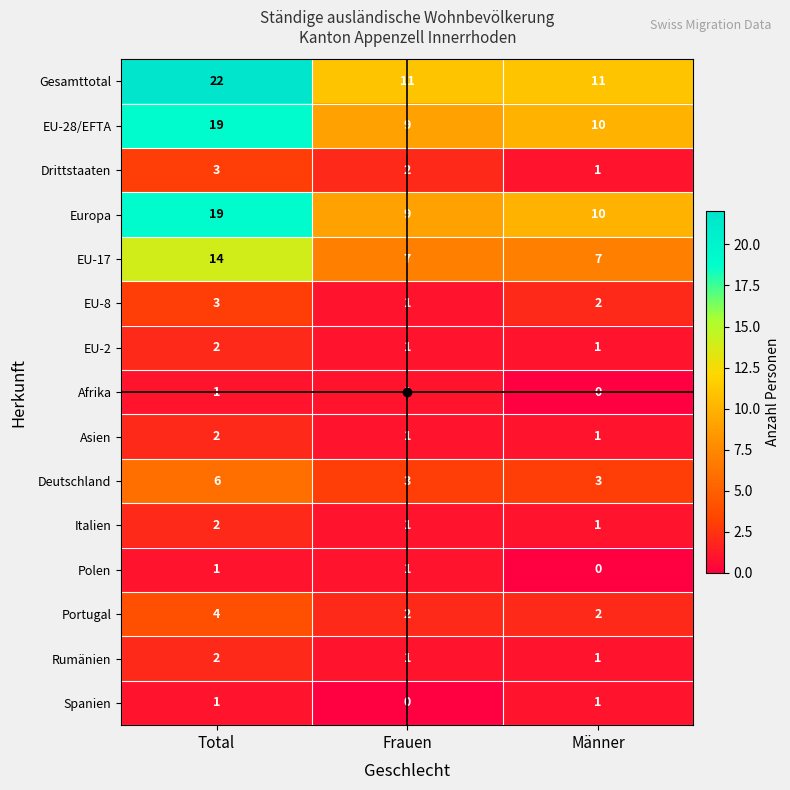

Which series has the largest range (max minus min)?

Gesamttotal